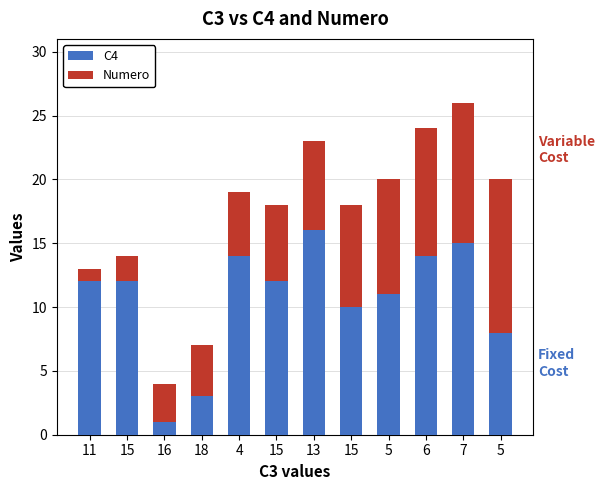

How many series are shown in this chart?

2